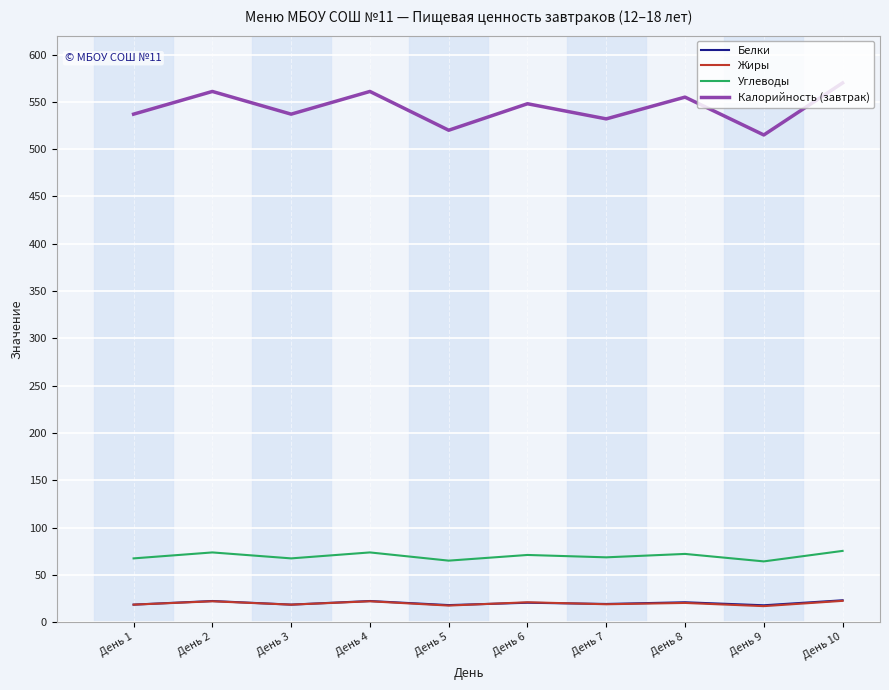

How many values in the Углеводы series exceed 71?

4